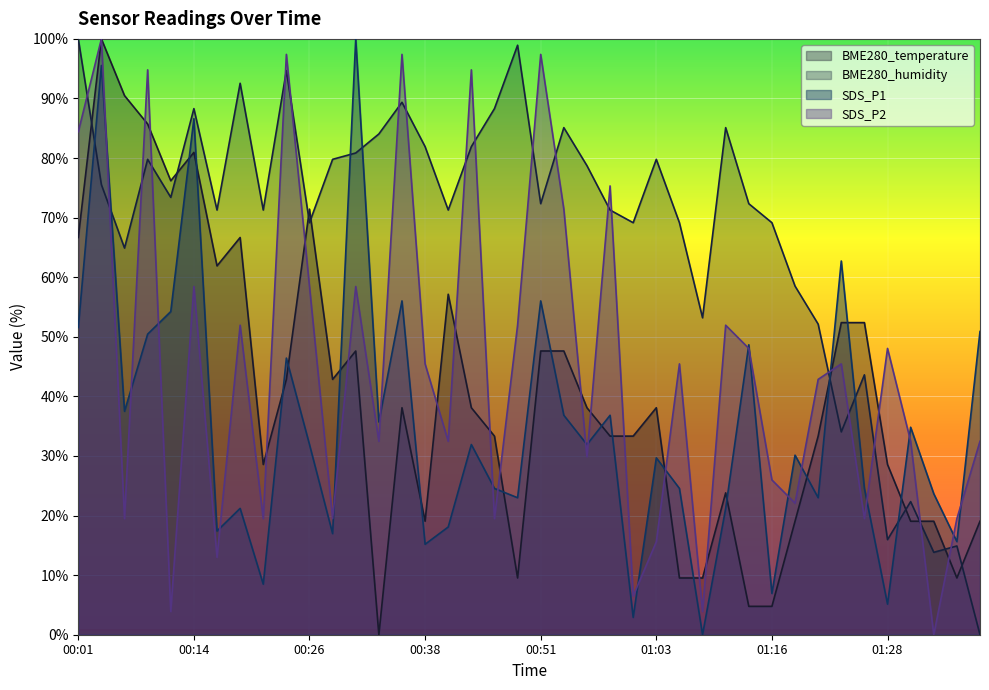

Reading right to left, extract all data points from this chart.

BME280_temperature: 19.0	9.5	19.0	19.0	28.6	52.4	52.4	33.3	19.0	4.8	4.8	23.8	9.5	9.5	38.1	33.3	33.3	38.1	47.6	47.6	9.5	33.3	38.1	57.1	19.0	38.1	0.0	47.6	42.9	71.4	42.9	28.6	66.7	61.9	81.0	76.2	85.7	90.5	100.0	66.7
BME280_humidity: 0.0	14.9	13.8	22.3	16.0	43.6	34.0	52.1	58.5	69.1	72.3	85.1	53.2	69.1	79.8	69.1	71.3	78.7	85.1	72.3	98.9	88.3	81.9	71.3	81.9	89.4	84.0	80.9	79.8	69.1	94.7	71.3	92.6	71.3	88.3	73.4	79.8	64.9	75.5	100.0
SDS_P1: 50.9	15.6	23.7	34.8	5.1	24.6	62.7	23.0	30.1	6.9	48.7	21.2	0.0	24.6	29.7	2.9	36.8	31.9	36.8	56.0	23.0	24.6	31.9	18.1	15.2	56.0	35.7	100.0	17.0	31.9	46.4	8.5	21.2	17.4	86.6	54.2	50.4	37.5	95.5	51.6
SDS_P2: 32.5	19.5	0.0	32.5	48.1	19.5	45.5	42.9	22.1	26.0	48.1	51.9	3.9	45.5	15.6	6.5	75.3	29.9	71.4	97.4	51.9	19.5	94.8	32.5	45.5	97.4	32.5	58.4	19.5	58.4	97.4	19.5	51.9	13.0	58.4	3.9	94.8	19.5	100.0	84.4